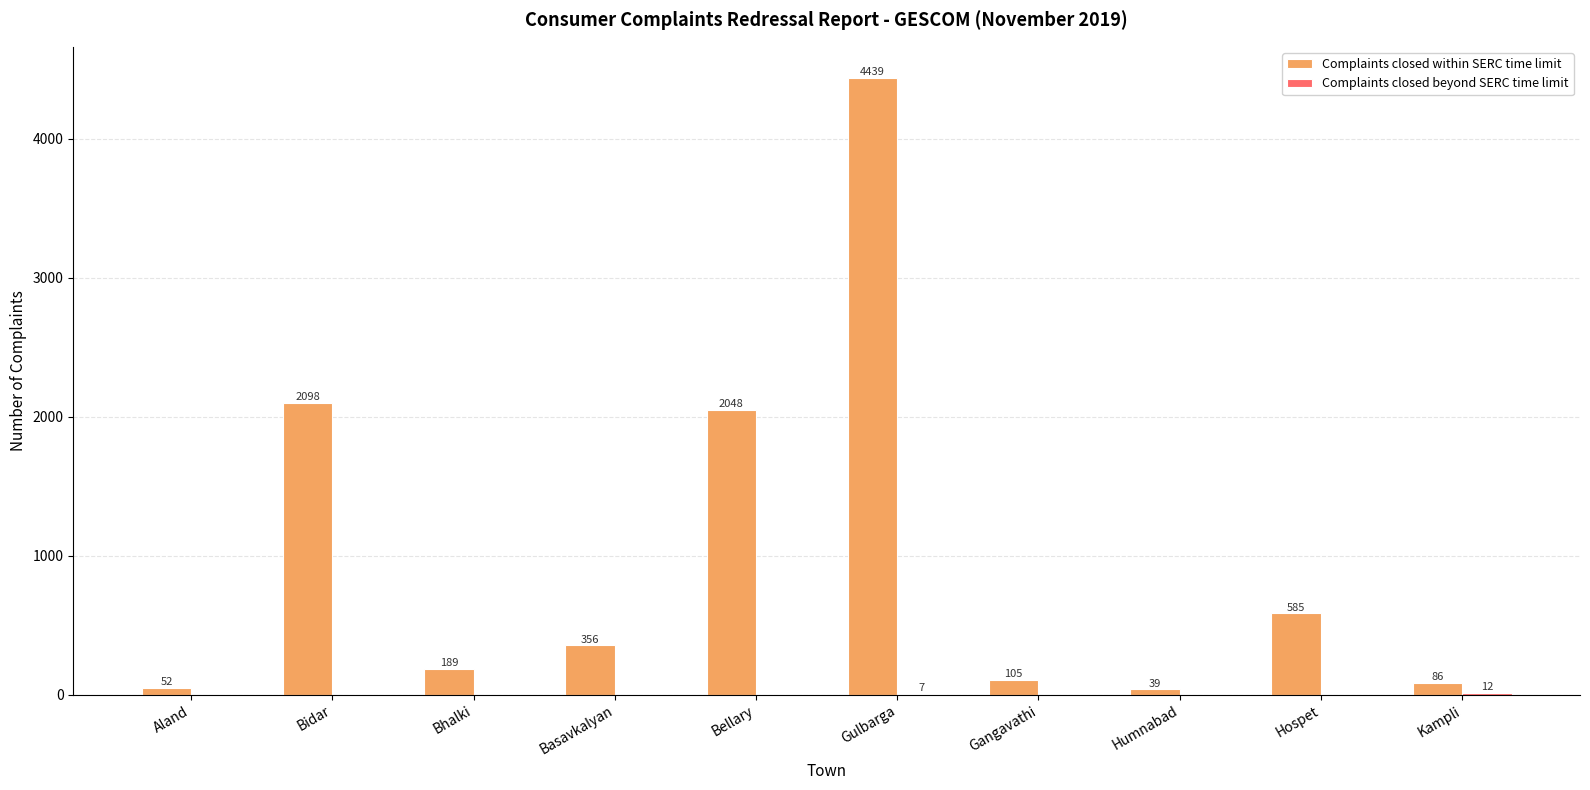

The Complaints closed within SERC time limit series shows 511 at Basavkalyan. True or false?

False